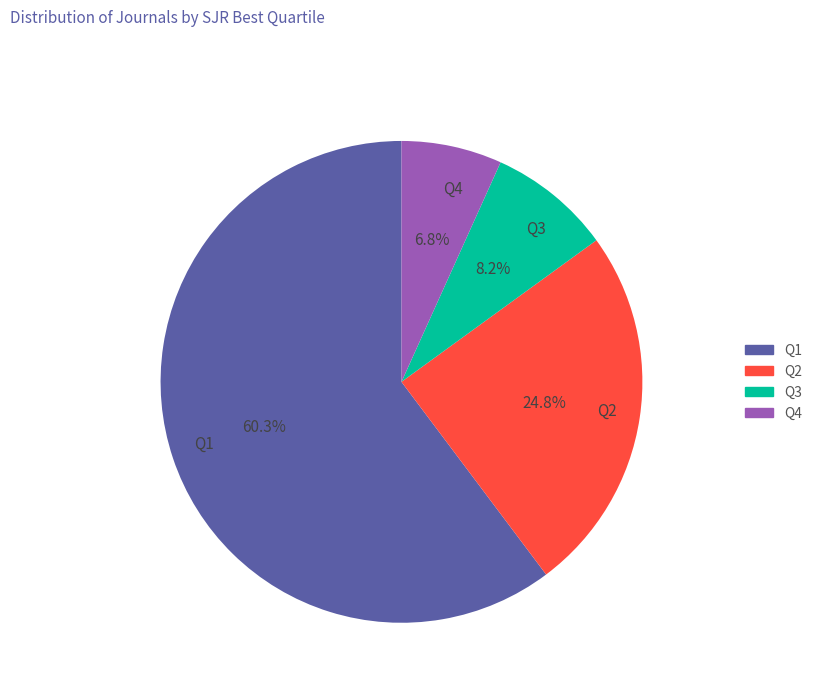

Combined, do Q2 and Q4 account for over 50%?

No